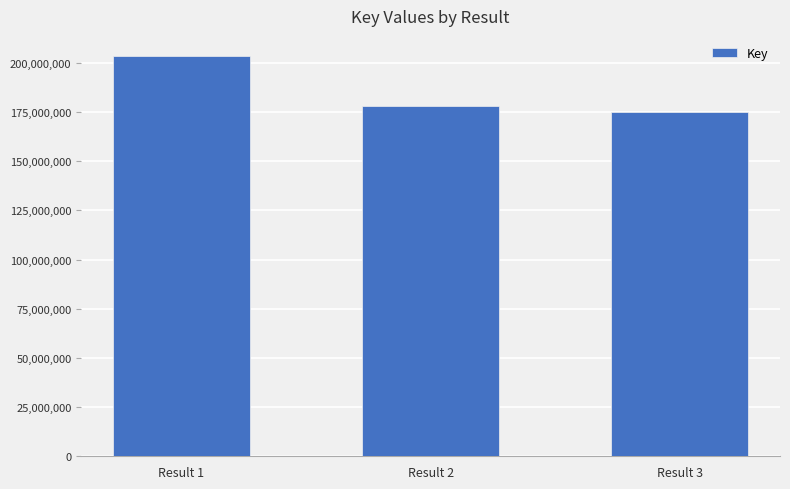

The value at Result 3 is 267717575. True or false?

False